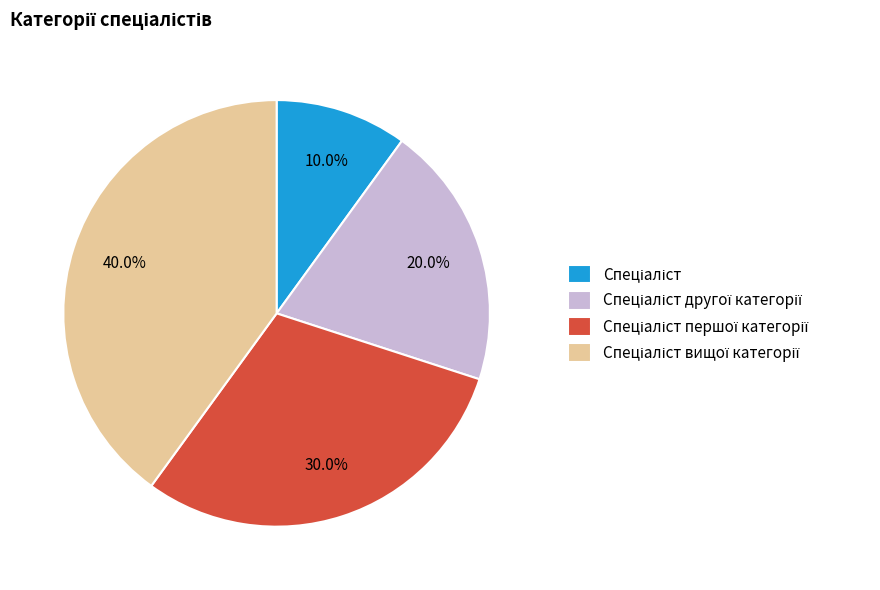

Count the number of slices in the pie.

4